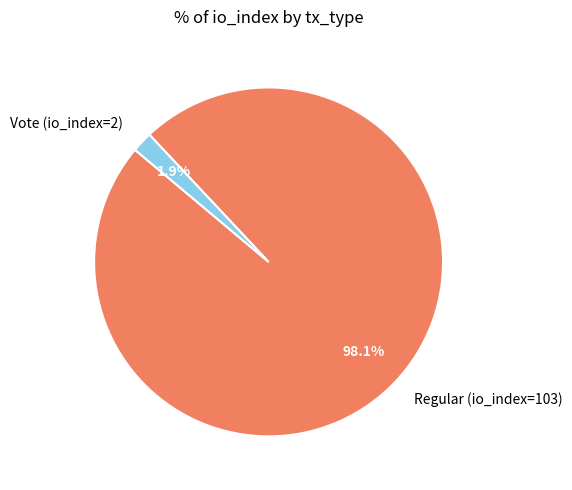

How much of the chart is everything except Regular (io_index=103)?

1.9%